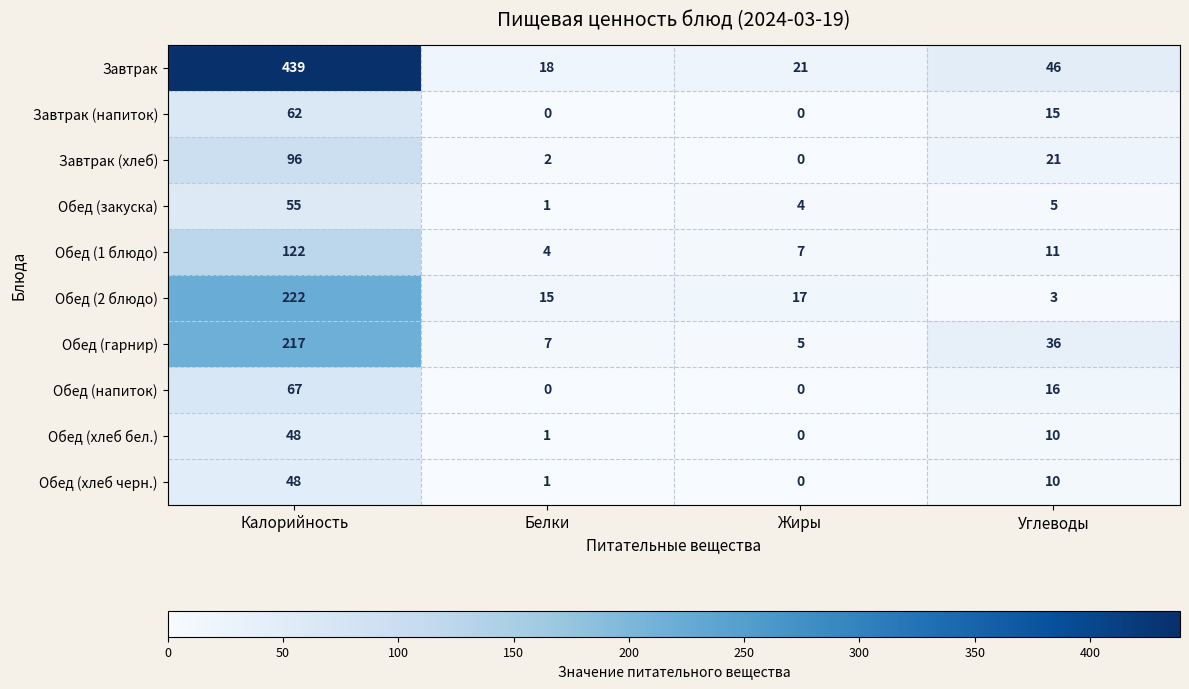

Which label corresponds to the largest value in the chart?

Калорийность